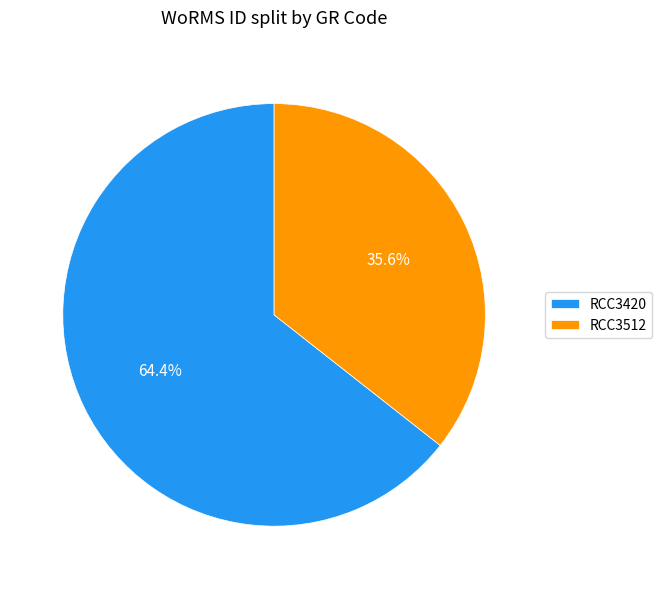

What is the ratio of the value at RCC3512 to the value at RCC3420?

0.6